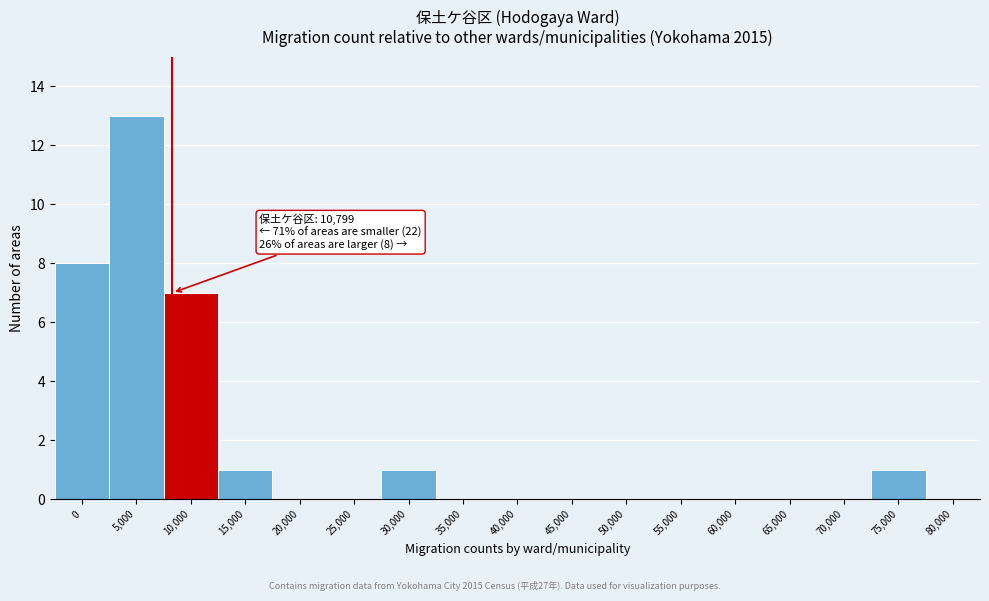

Reading right to left, extract all data points from this chart.

80,000=0	75,000=1	70,000=0	65,000=0	60,000=0	55,000=0	50,000=0	45,000=0	40,000=0	35,000=0	30,000=1	25,000=0	20,000=0	15,000=1	10,000=7	5,000=13	0=8